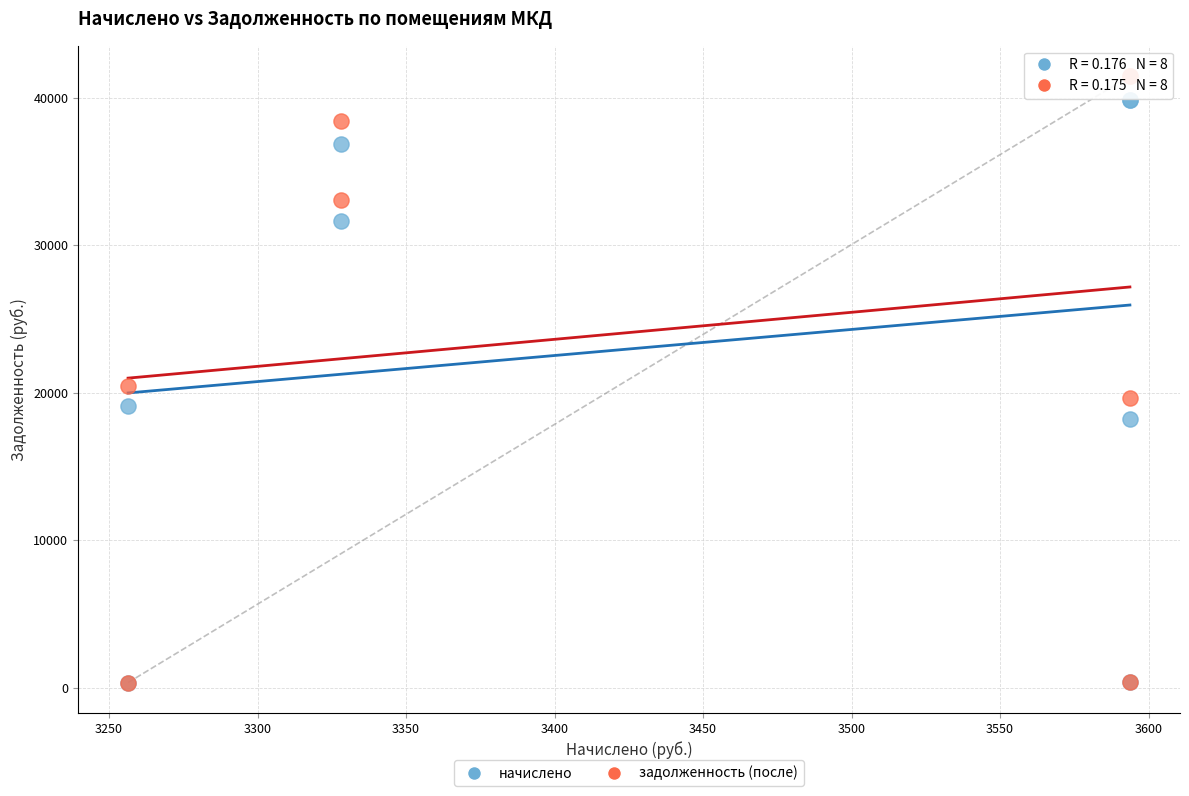

What are all the series names shown in the legend?

начислено, задолженность (после)